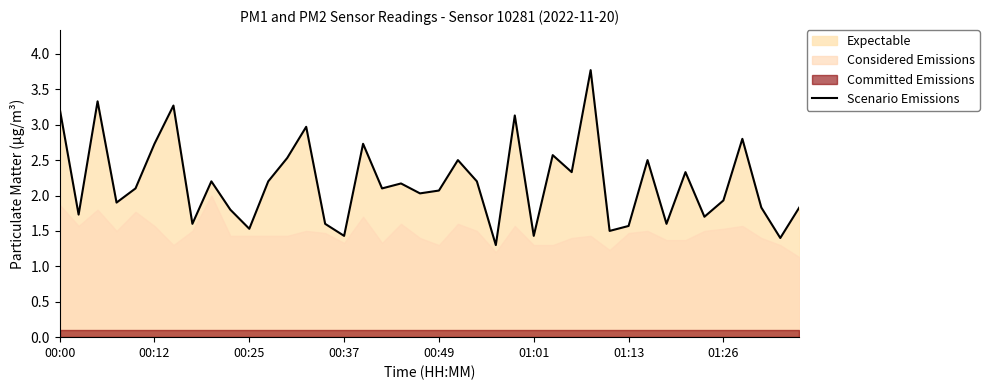

What is the difference between the maximum and second lowest values?

2.4